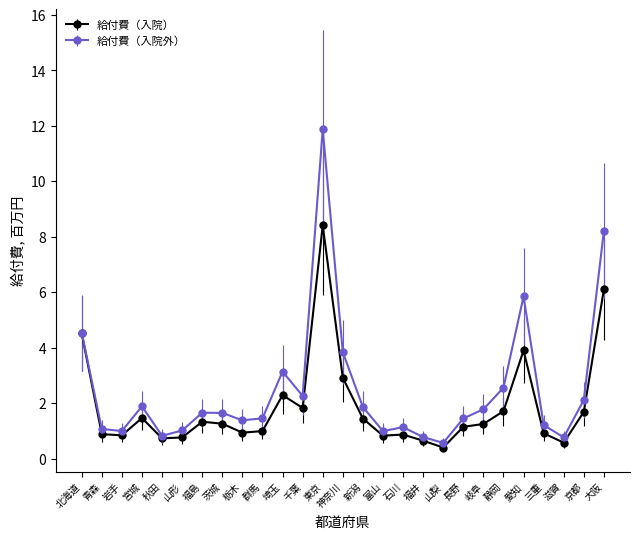

Rank the series by their maximum value, from highest to lowest.

給付費（入院外）, 給付費（入院）